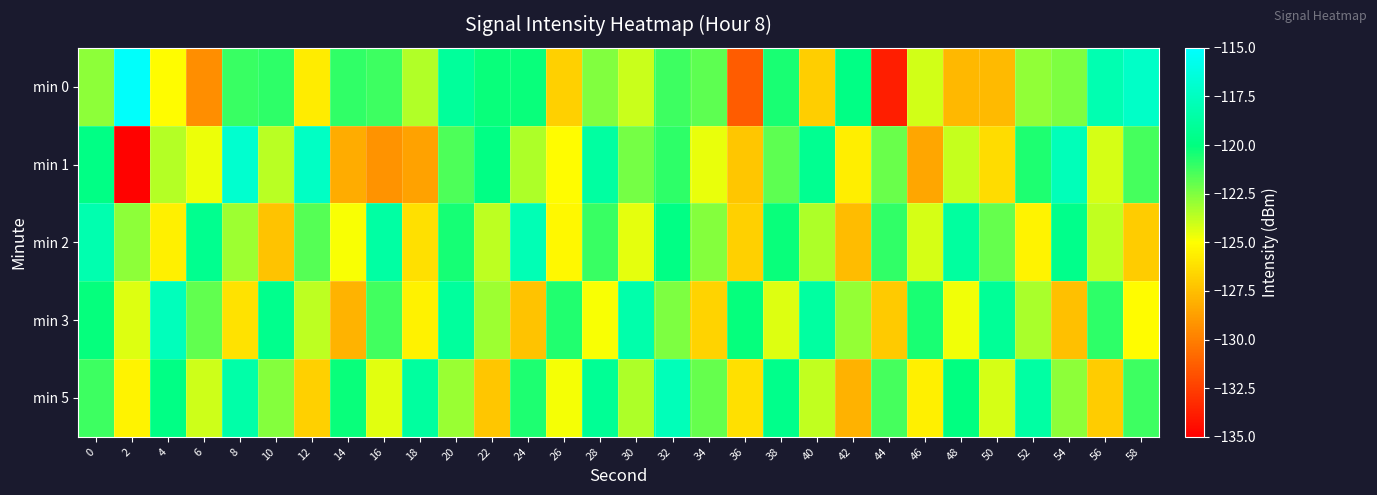

Reading right to left, what are all the values shown in this chart?

min 0: 58=-117.3	56=-118.1	54=-122.5	52=-122.8	50=-127.7	48=-127.8	46=-124.1	44=-133.8	42=-119.8	40=-126.9	38=-120.5	36=-131.4	34=-121.9	32=-121.2	30=-124.0	28=-122.5	26=-126.8	24=-120.2	22=-120.2	20=-118.9	18=-123.5	16=-121.2	14=-121.0	12=-125.7	10=-120.9	8=-121.1	6=-129.4	4=-125.2	2=-115.2	0=-122.8
min 1: 58=-121.4	56=-124.2	54=-117.8	52=-120.6	50=-126.4	48=-123.9	46=-128.5	44=-122.1	42=-125.7	40=-119.3	38=-121.8	36=-127.2	34=-124.6	32=-120.9	30=-122.3	28=-118.7	26=-125.1	24=-123.4	22=-119.8	20=-121.5	18=-128.6	16=-129.1	14=-128.3	12=-117.3	10=-123.6	8=-116.9	6=-124.6	4=-123.6	2=-134.9	0=-119.8
min 2: 58=-127.0	56=-123.8	54=-119.6	52=-125.4	50=-122.0	48=-118.8	46=-124.2	44=-121.0	42=-127.6	40=-123.4	38=-120.2	36=-126.8	34=-122.6	32=-119.8	30=-124.5	28=-121.1	26=-125.3	24=-117.9	22=-123.7	20=-120.4	18=-126.2	16=-118.6	14=-124.9	12=-121.7	10=-127.3	8=-123.1	6=-119.4	4=-125.6	2=-122.8	0=-118.2
min 3: 58=-125.1	56=-120.9	54=-127.5	52=-123.3	50=-119.1	48=-124.7	46=-120.5	44=-127.1	42=-122.9	40=-118.7	38=-124.3	36=-120.1	34=-126.7	32=-122.5	30=-118.3	28=-124.9	26=-120.7	24=-127.3	22=-123.1	20=-118.9	18=-125.5	16=-121.3	14=-127.9	12=-123.7	10=-119.5	8=-126.1	6=-121.9	4=-117.7	2=-124.3	0=-120.1
min 5: 58=-121.2	56=-127.0	54=-122.8	52=-118.6	50=-124.2	48=-120.0	46=-125.6	44=-121.4	42=-128.0	40=-123.8	38=-119.6	36=-126.2	34=-122.0	32=-117.8	30=-123.4	28=-119.2	26=-124.8	24=-120.6	22=-127.2	20=-123.0	18=-118.8	16=-124.4	14=-120.2	12=-126.8	10=-122.6	8=-118.4	6=-124.0	4=-119.8	2=-125.4	0=-121.2